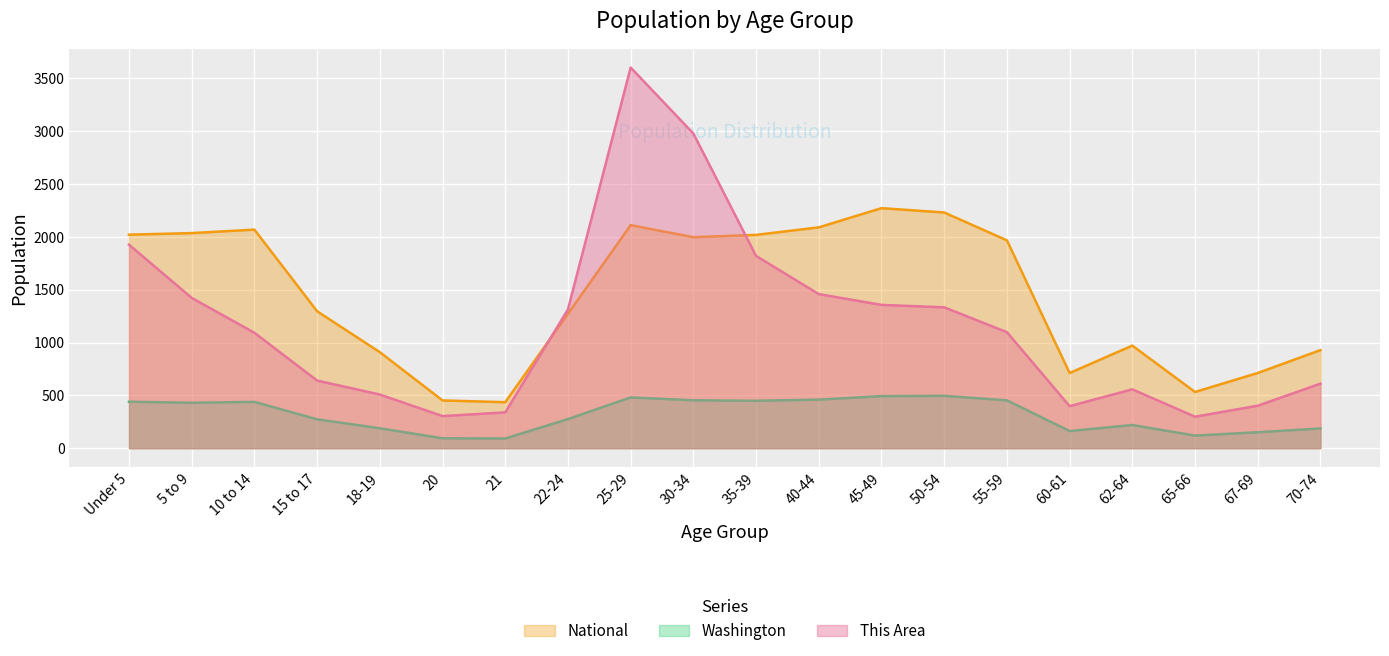

The value of National at 67-69 is 1144.5. True or false?

False